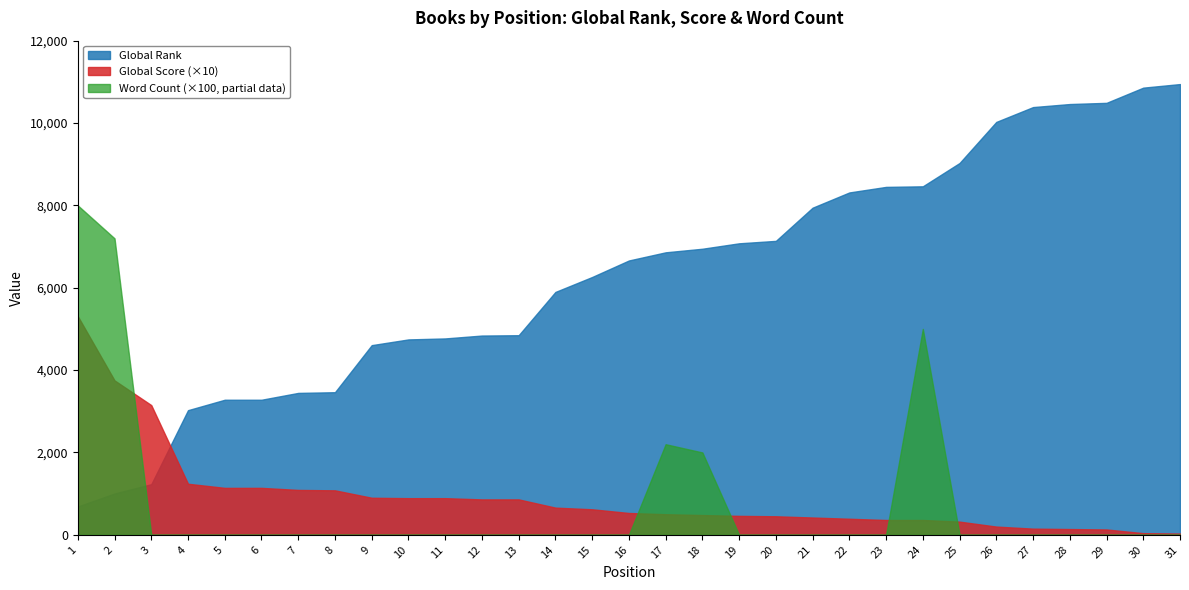

True or false: Global Score has more than 2 interior local peaks.

False